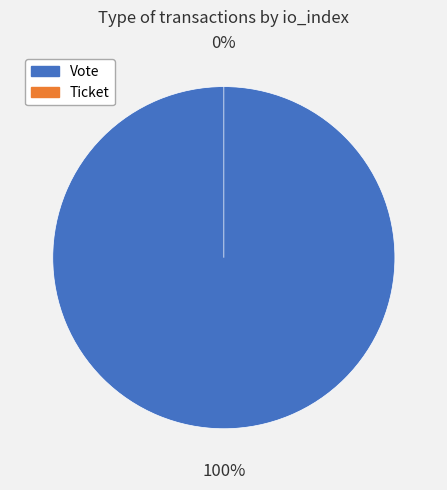

Which has a higher value, Ticket or Vote?

Vote